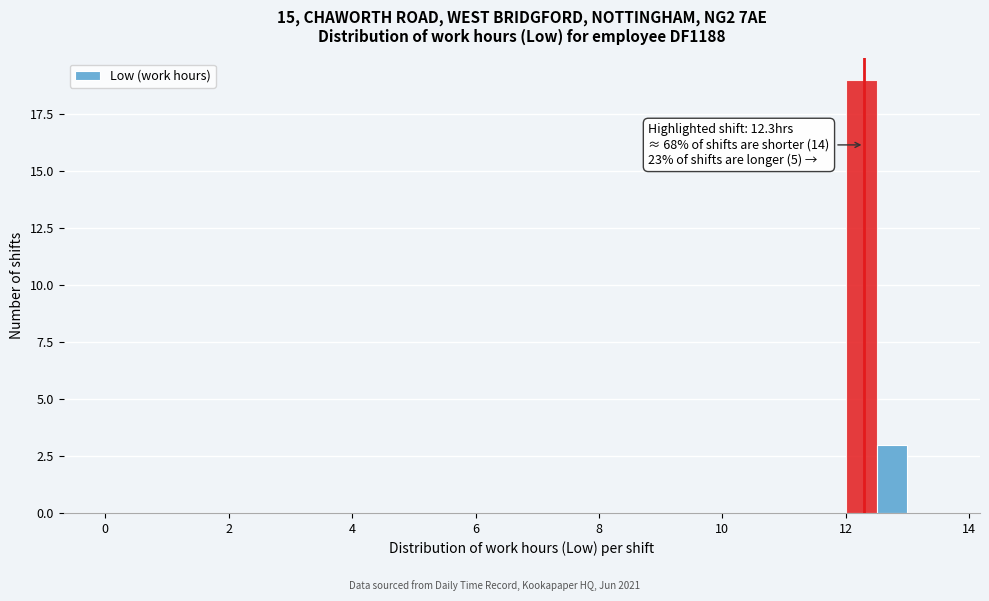

Read against the x-axis, roughly where is the centre of the tallest bar?

12.2